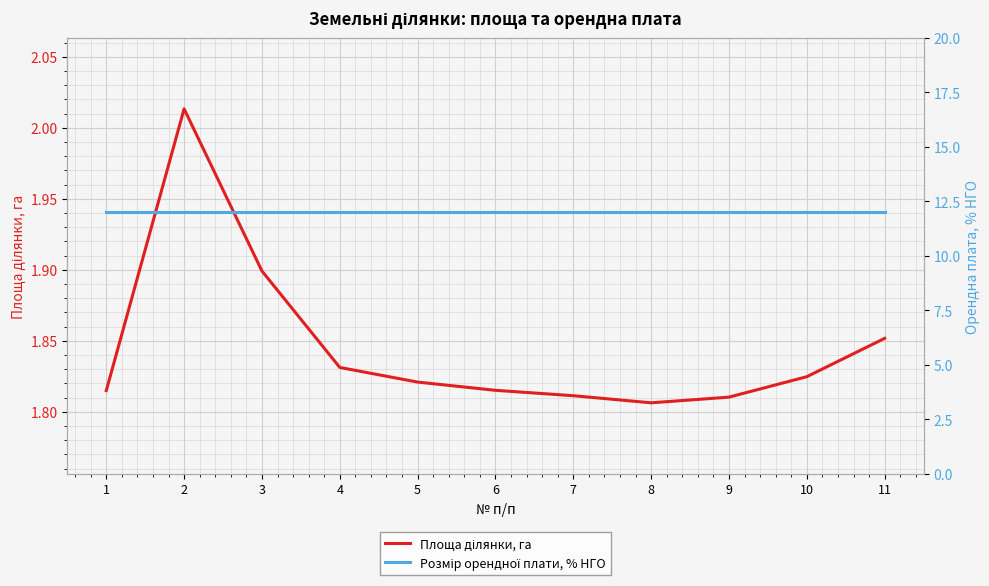

Which series has the widest spread of values?

Площа ділянки, га